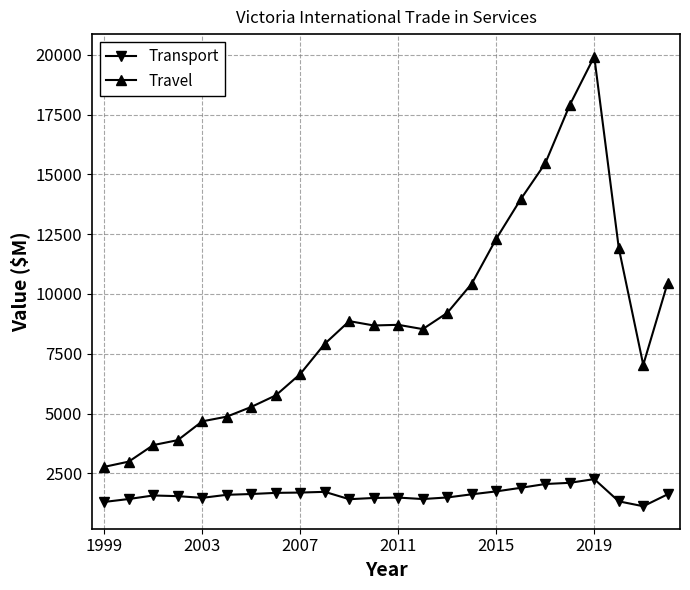

Which series has the largest total across all categories?

Travel